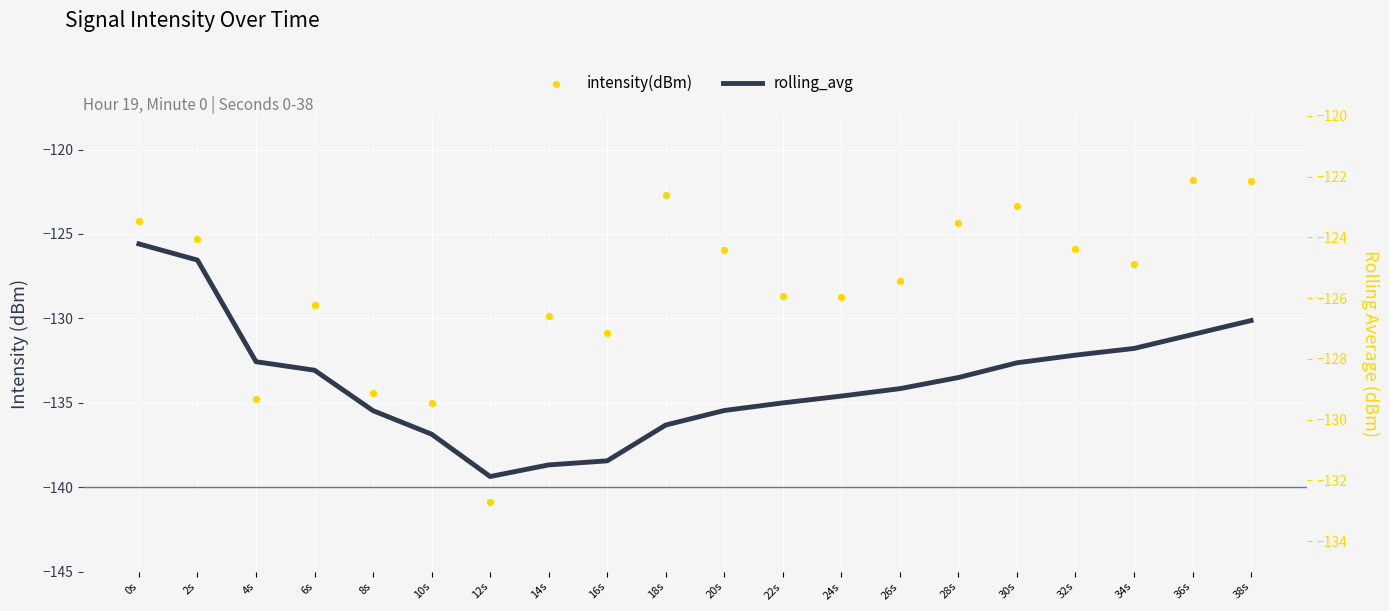

Which series contains the highest Y value?

intensity(dBm)